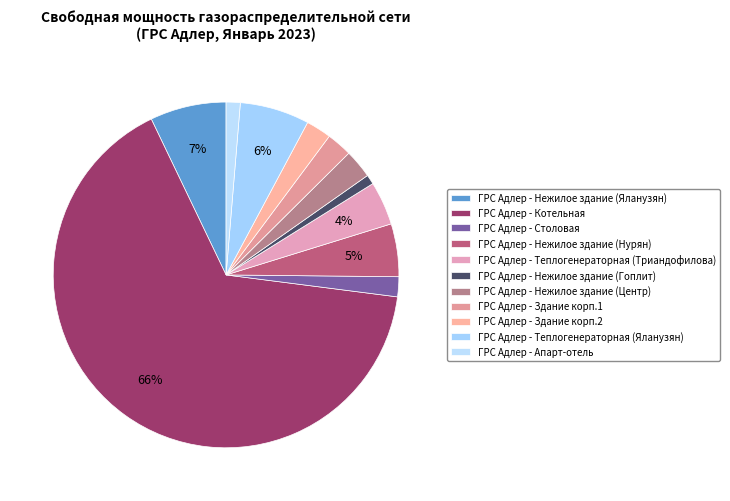

How many slices are in this pie chart?

11